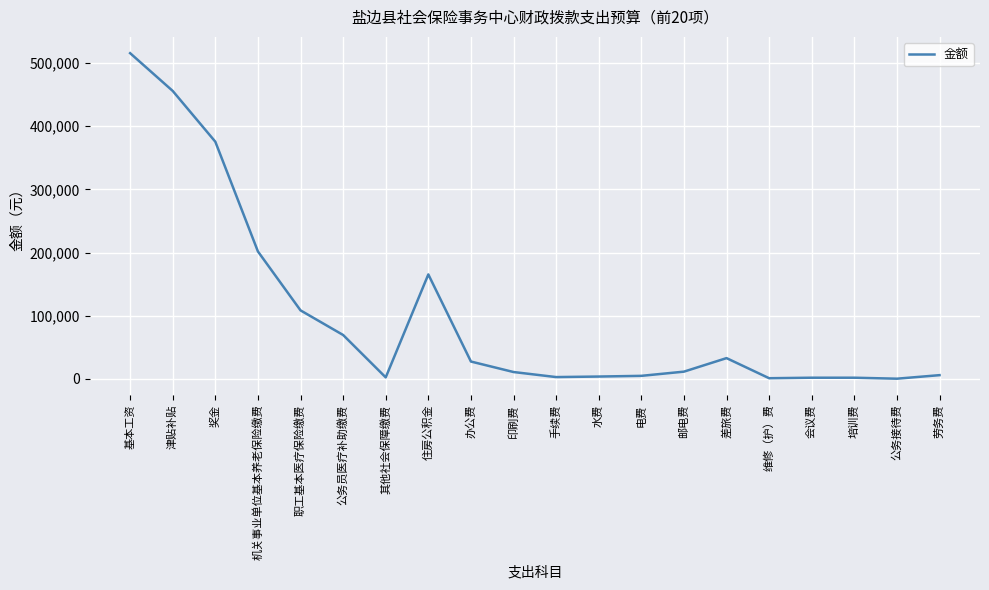

What is the difference between the maximum and minimum values?

514962.0